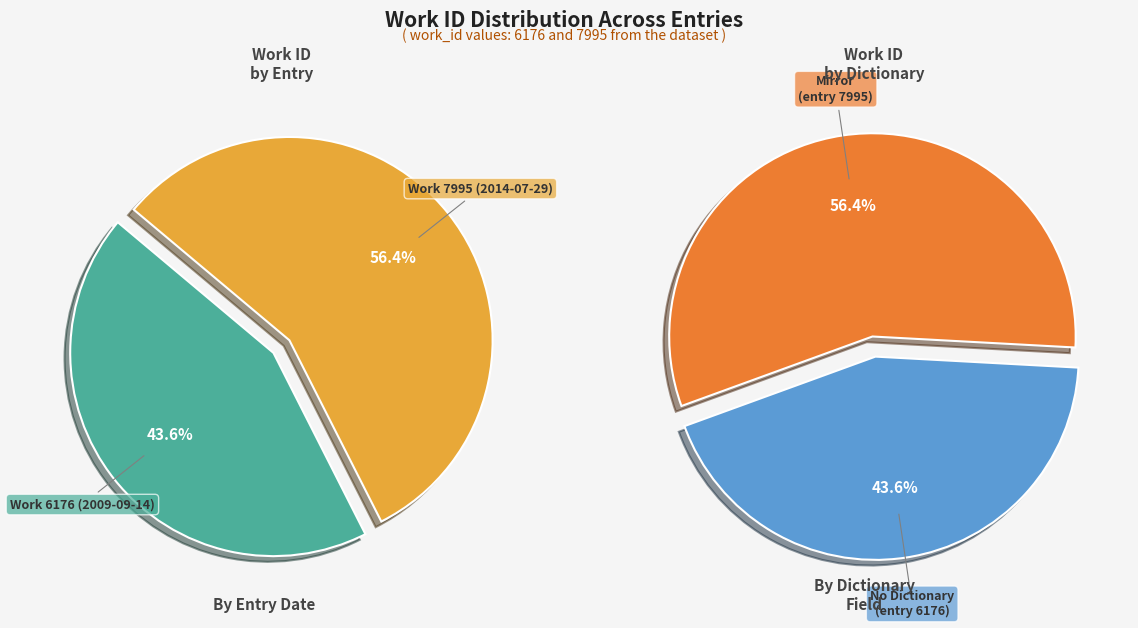

How many slices are in this pie chart?

2